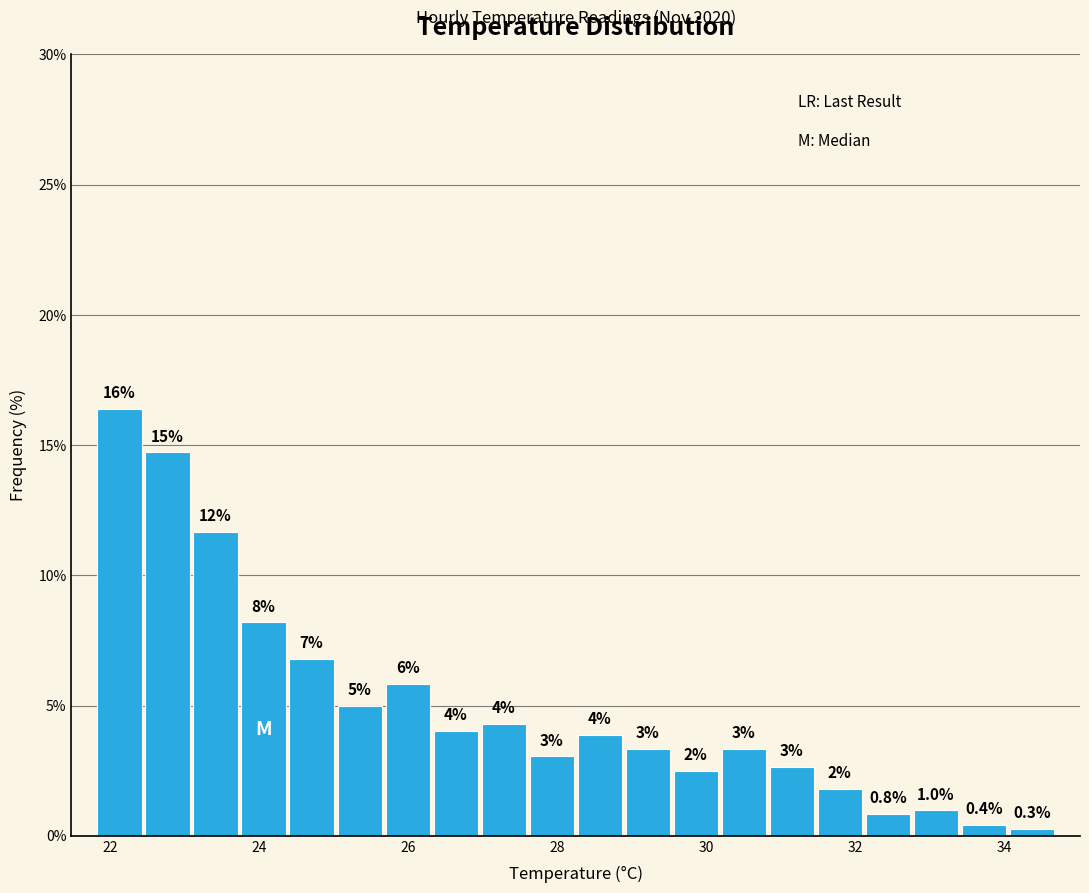

Around what value on the x-axis is the tallest bar? Give the approximate position of its centre, as read against the axis.

22.2